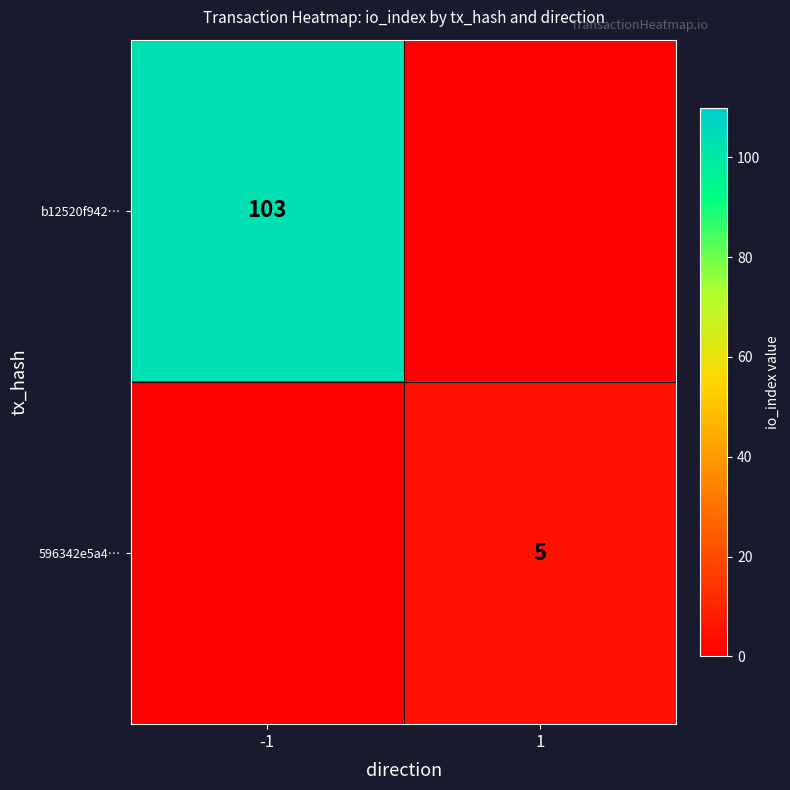

Which series has the widest spread of values?

b12520f942…